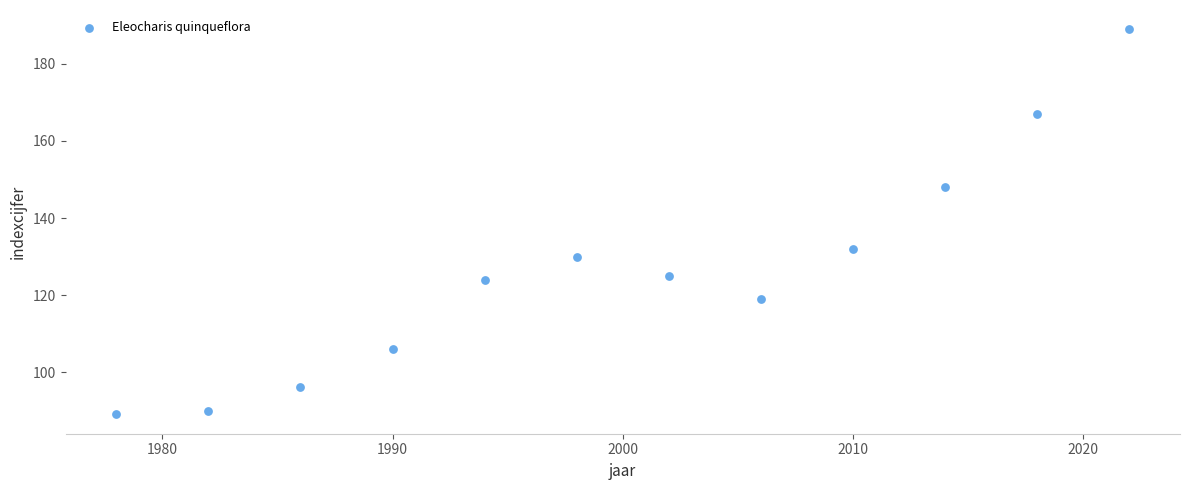

What Y value in the scatter plot is closest to 139?

132